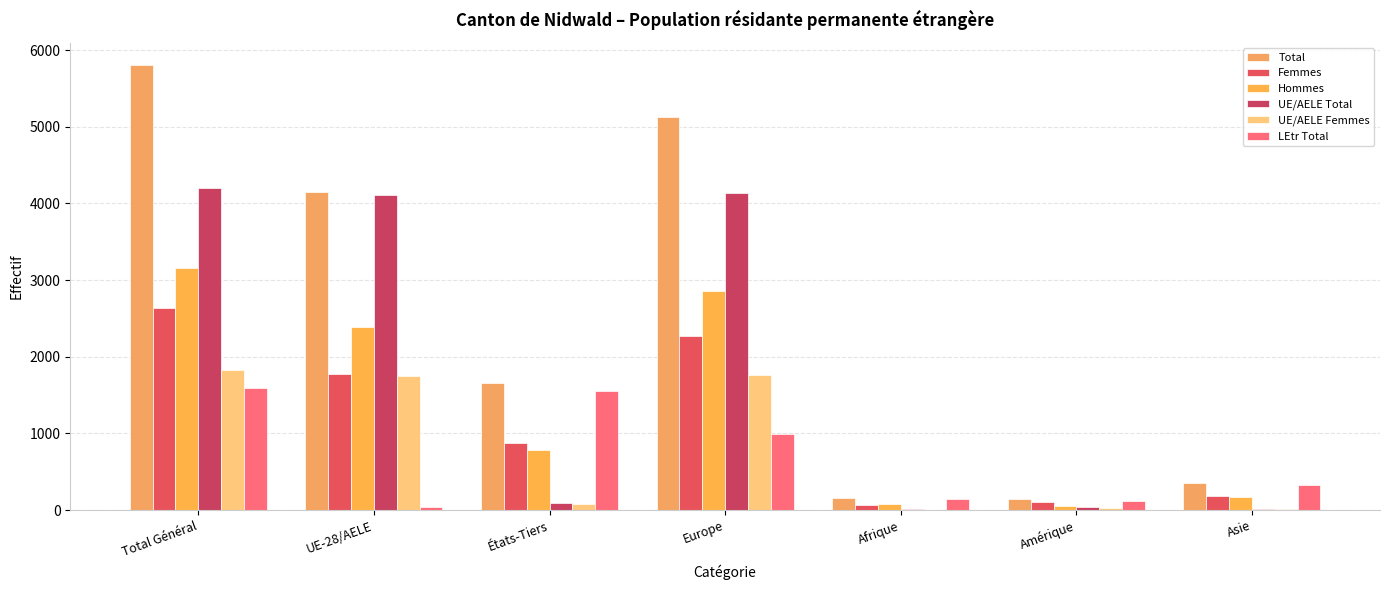

What is the difference between the maximum and minimum values in the UE/AELE Femmes series?

1817